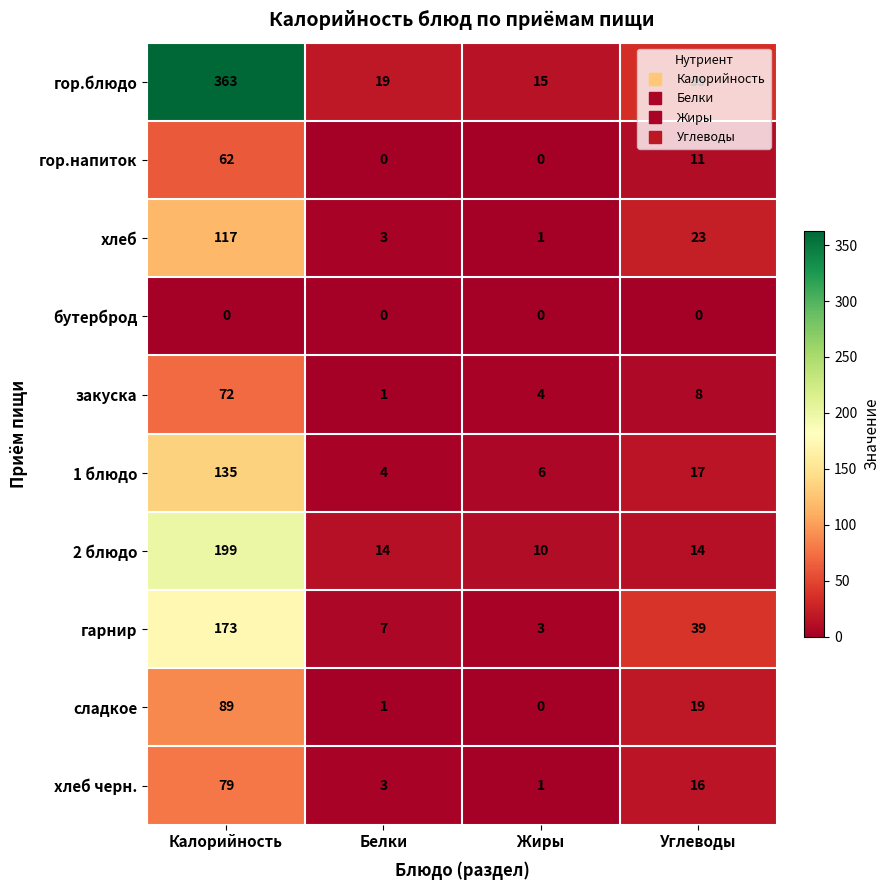

Is it true that сладкое equals 89 at Калорийность?

True